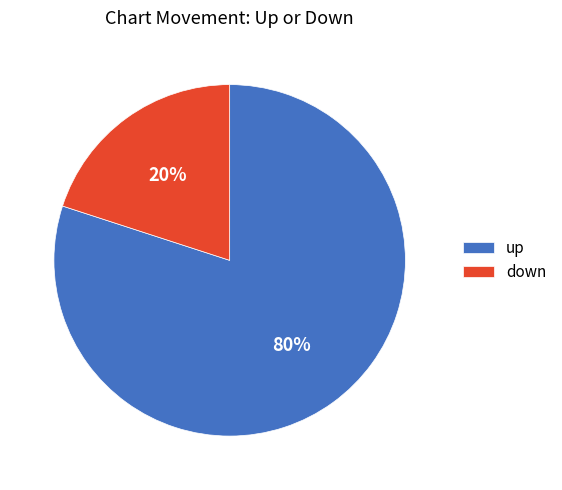

Do up and down together represent more than half of the pie?

Yes